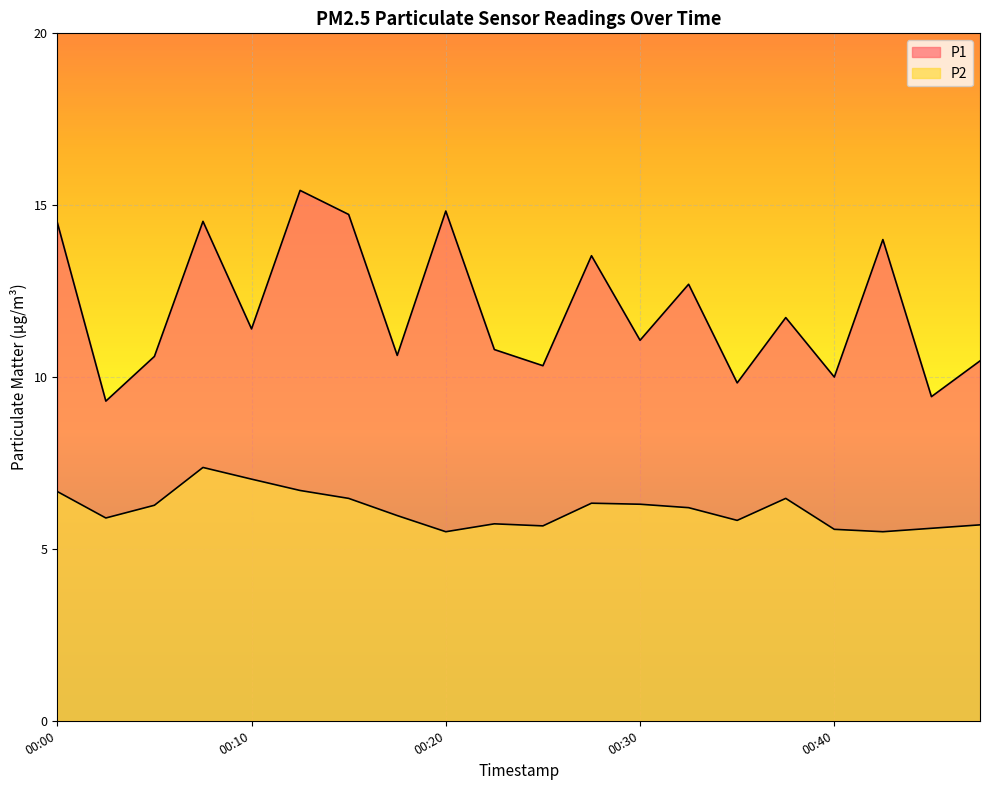

What is the minimum value shown in the chart?

5.5